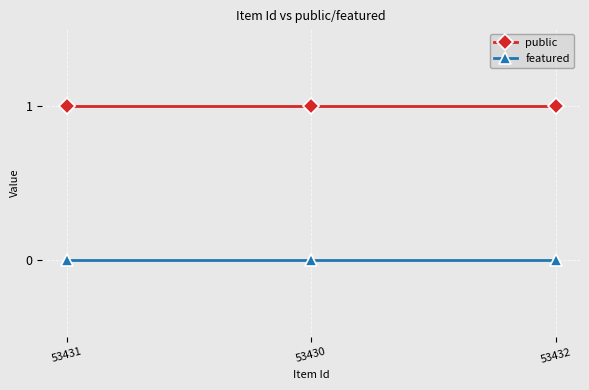

List the series in order of their peak value, highest first.

public, featured